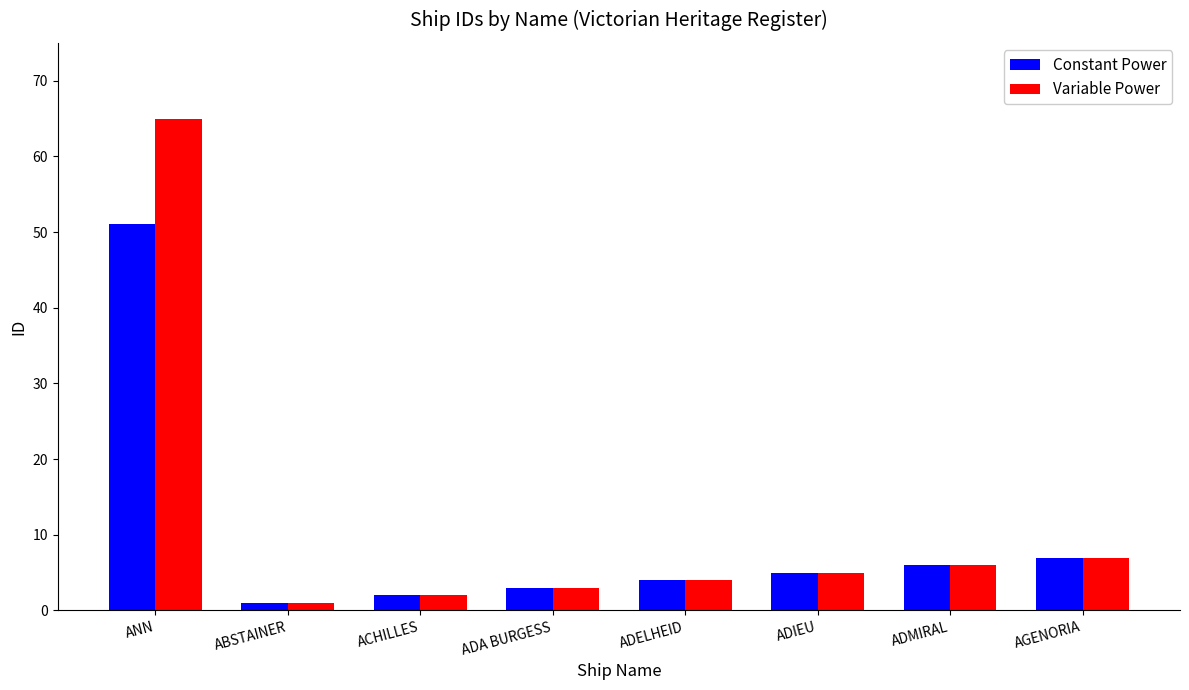

What is the sum of all Constant Power values?

79